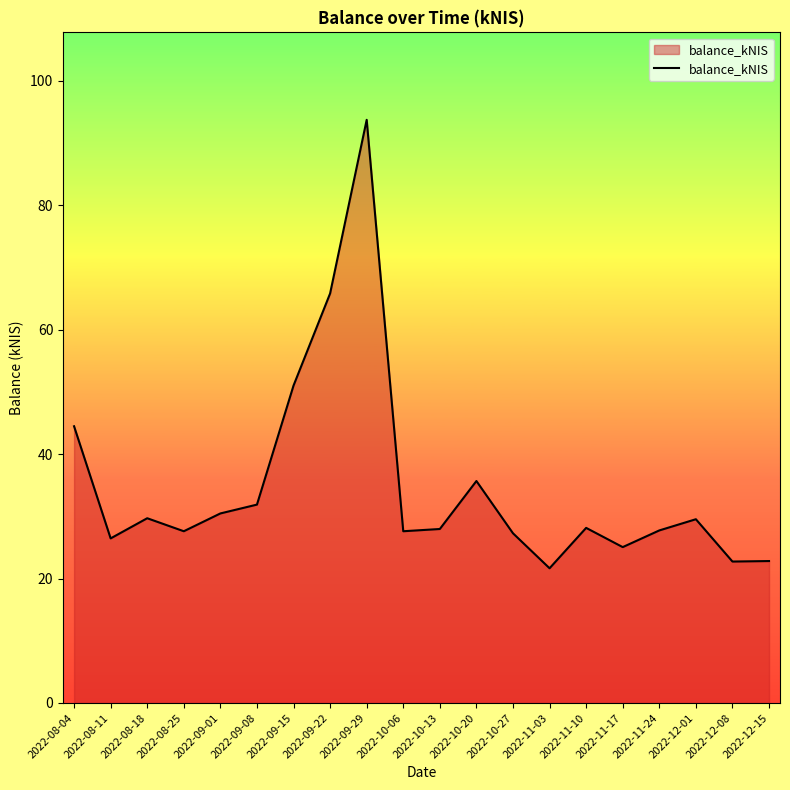

What is the difference between the second highest and minimum values?

44.2